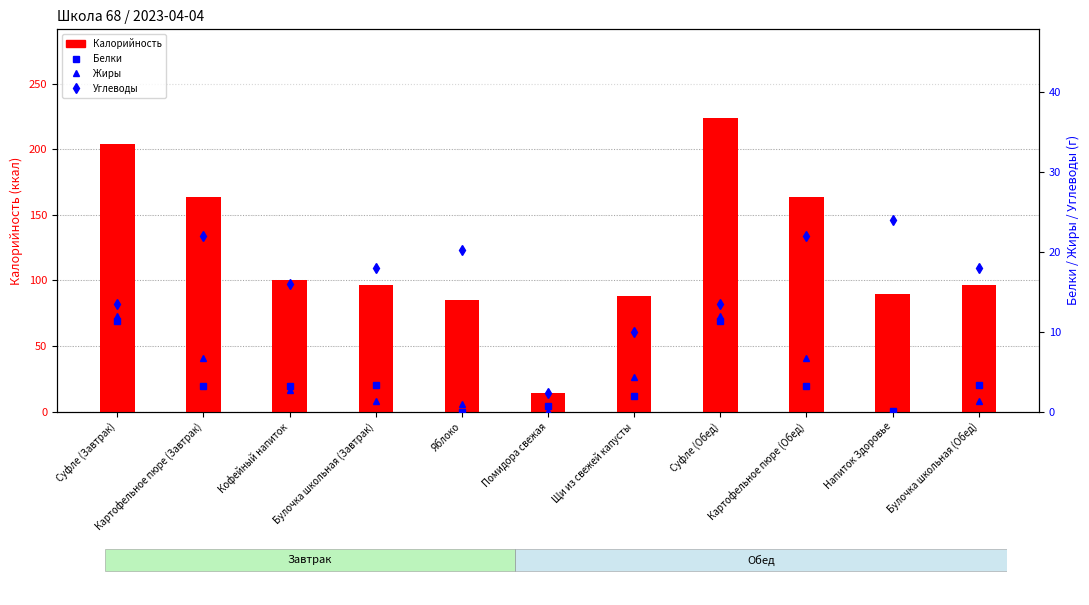

Rank the categories by Углеводы value from lowest to highest.

Помидора свежая, Щи из свежей капусты, Суфле (Завтрак), Суфле (Обед), Кофейный напиток, Булочка школьная (Завтрак), Булочка школьная (Обед), Яблоко, Картофельное пюре (Завтрак), Картофельное пюре (Обед), Напиток Здоровье